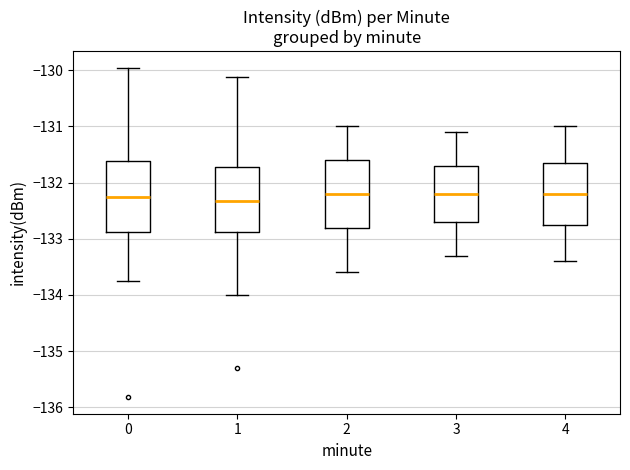

Where is the upper edge of the box at x = 3 on the y-axis? The values are not printed on the chart, so give them approximately, as read against the axis.

-131.7